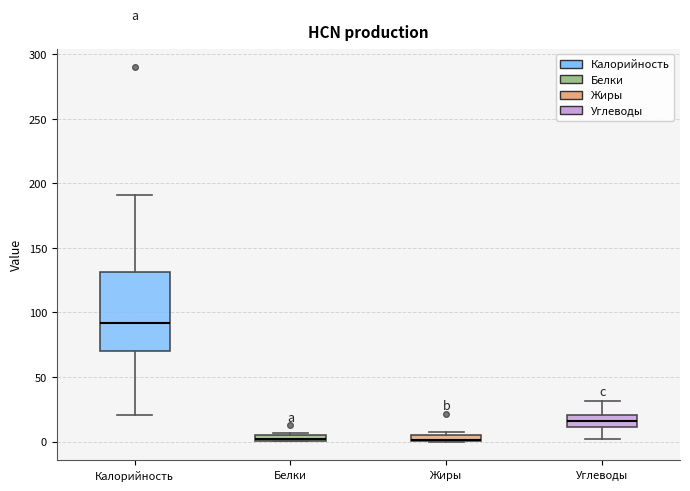

Where is the lower edge of the box for Жиры on the y-axis? The values are not printed on the chart, so give them approximately, as read against the axis.

0